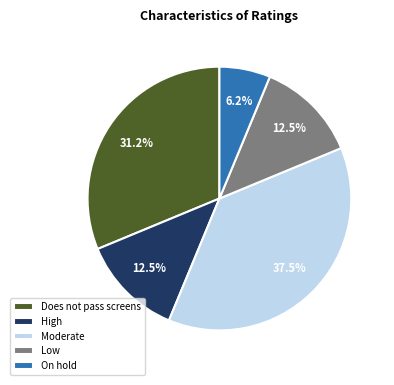

Between Low and On hold, which is larger?

Low